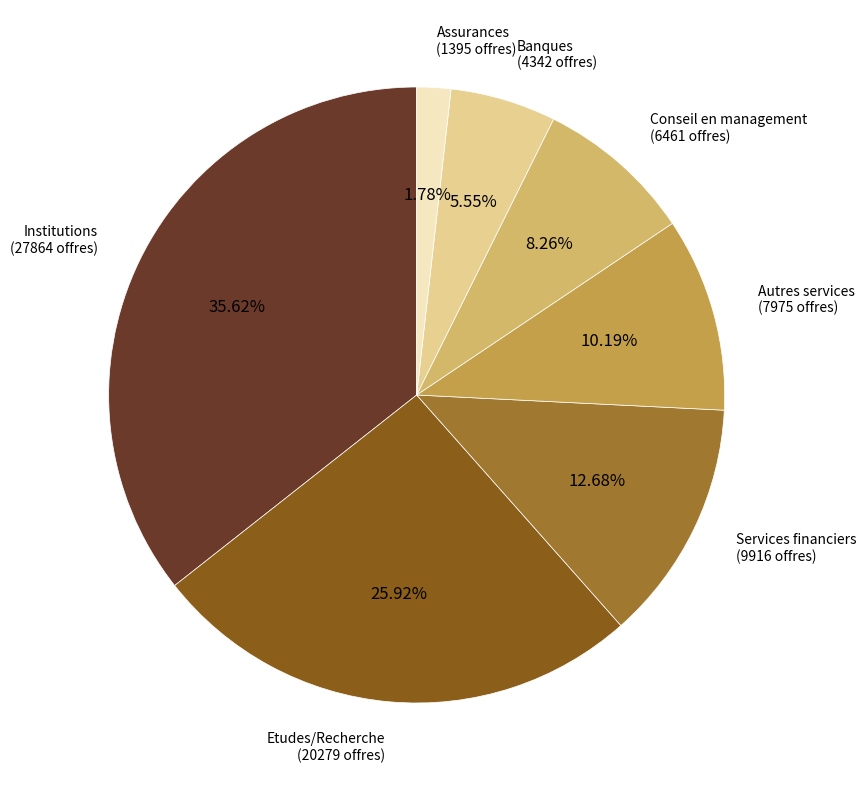

Is there any slice that represents more than half of the pie?

No